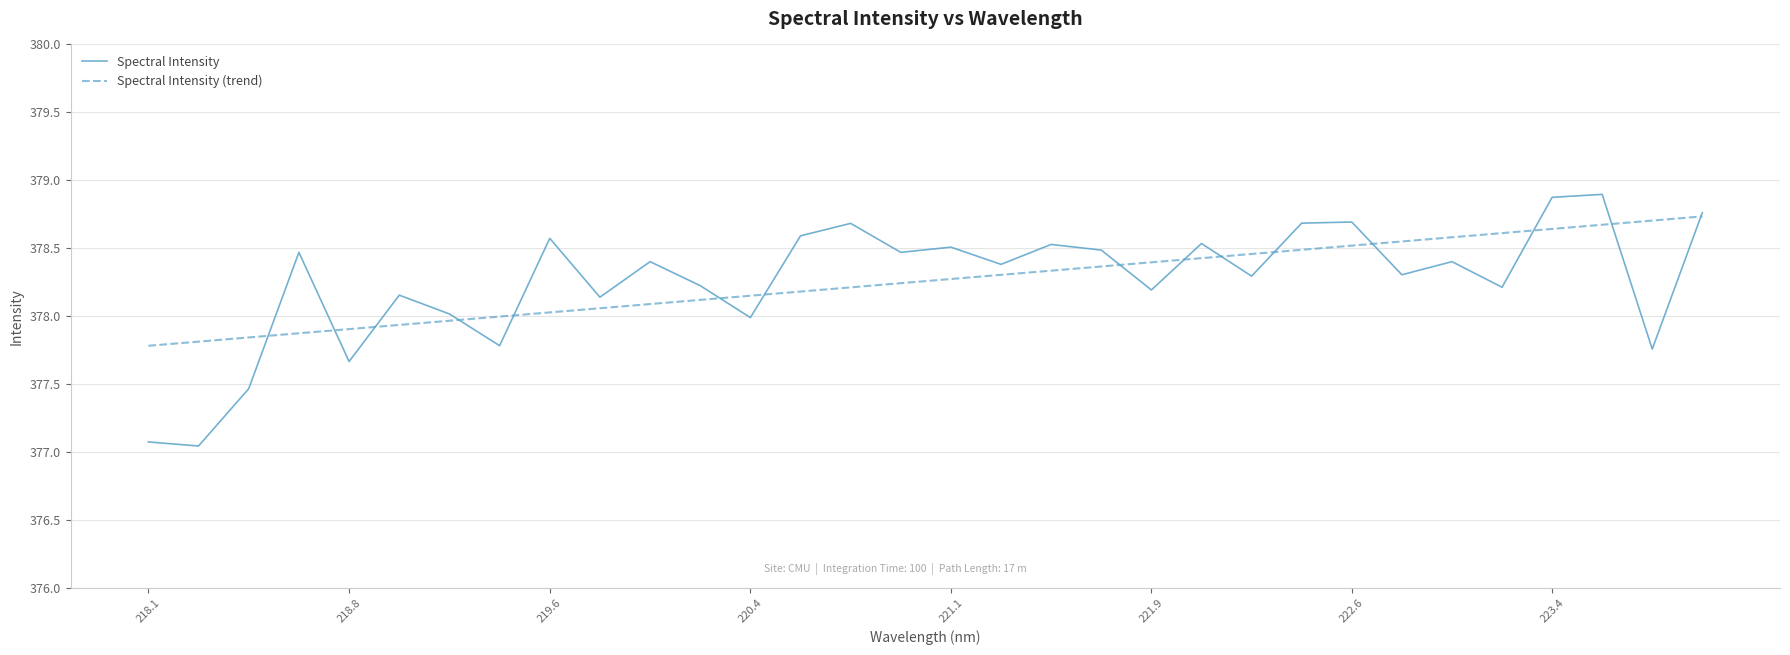

Rank the series by their maximum value, from highest to lowest.

Spectral Intensity, Spectral Intensity (trend)